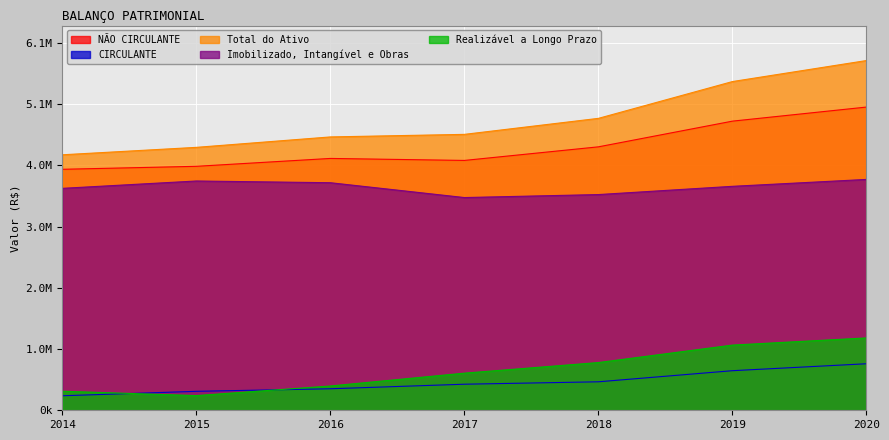

What is the sum of the NÃO CIRCULANTE values at 2019 and 2016?

8938918.0